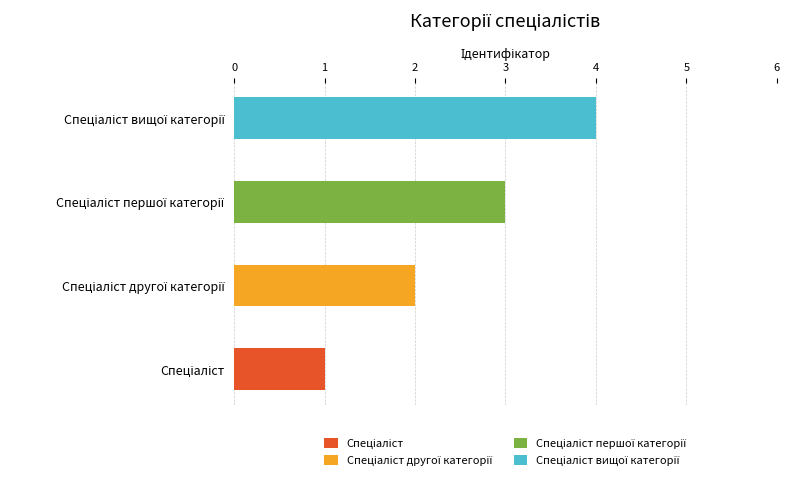

Rank the categories by value from highest to lowest.

Спеціаліст вищої категорії, Спеціаліст першої категорії, Спеціаліст другої категорії, Спеціаліст